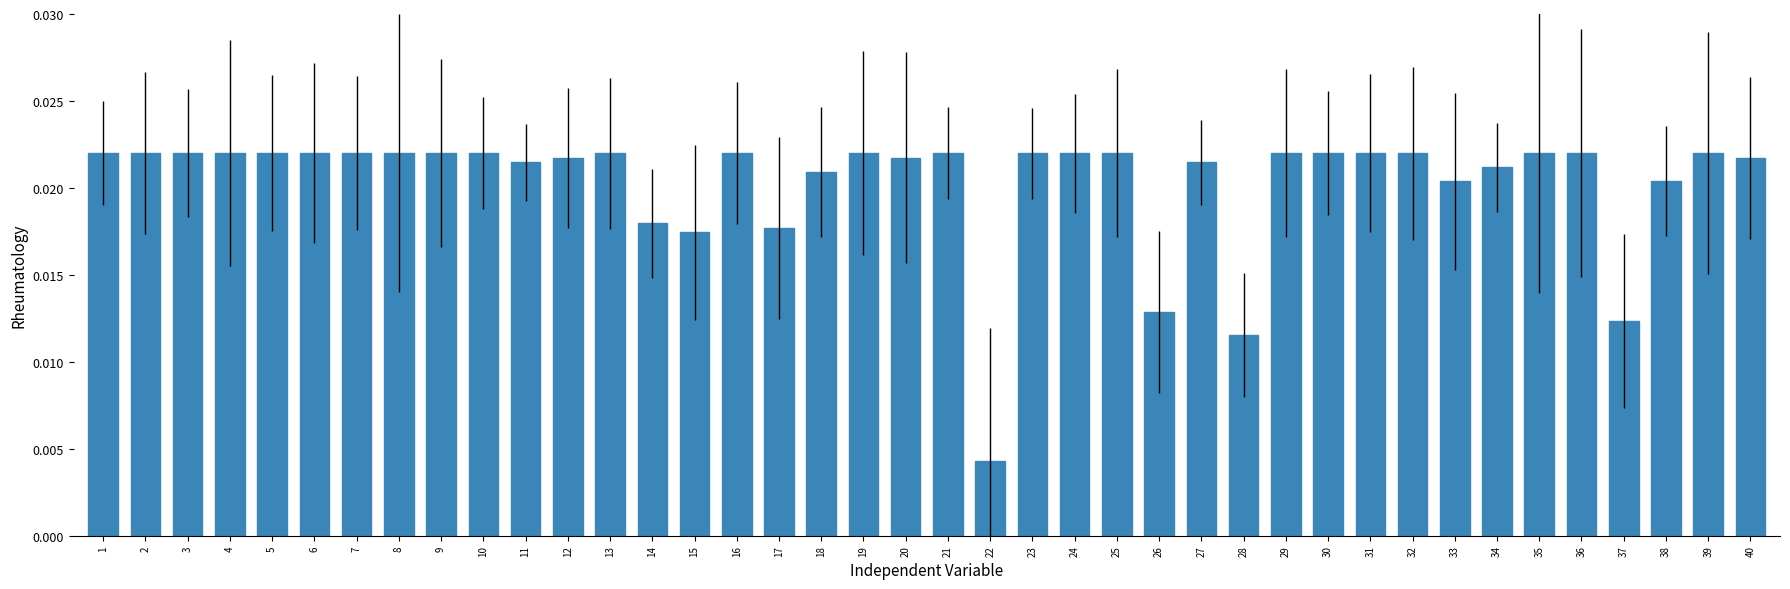

Are the bars horizontal?

No